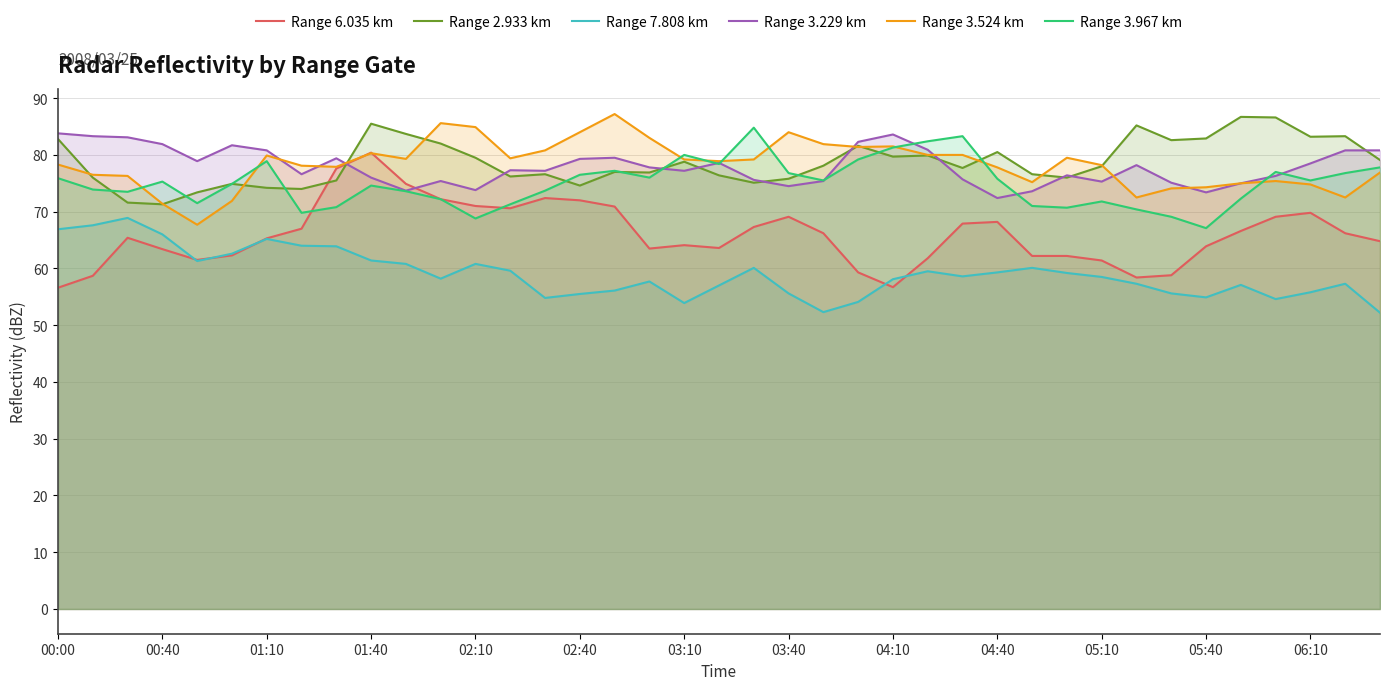

Rank the series by their maximum value, from lowest to highest.

Range 7.808 km, Range 6.035 km, Range 3.229 km, Range 3.967 km, Range 2.933 km, Range 3.524 km